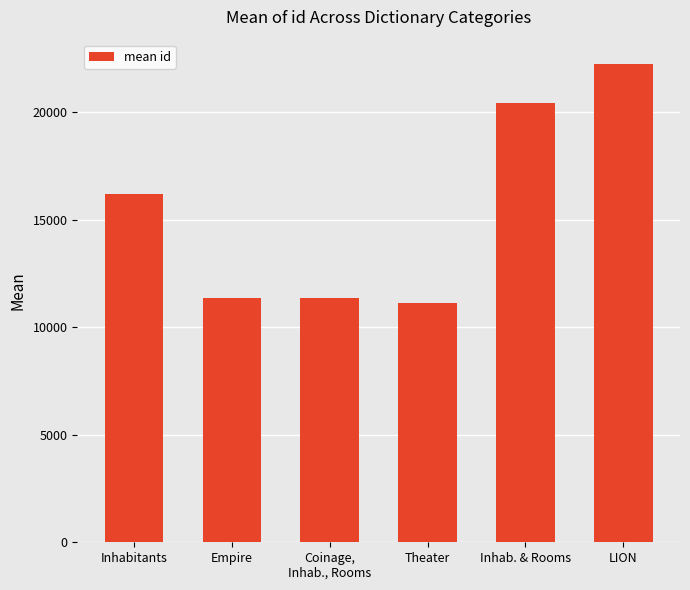

What is the average value?

15439